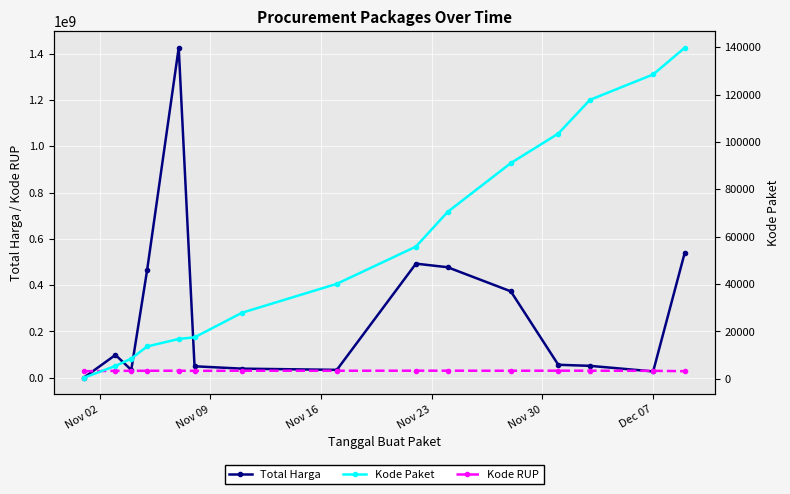

How many data points in Kode RUP are above 30372232?

7